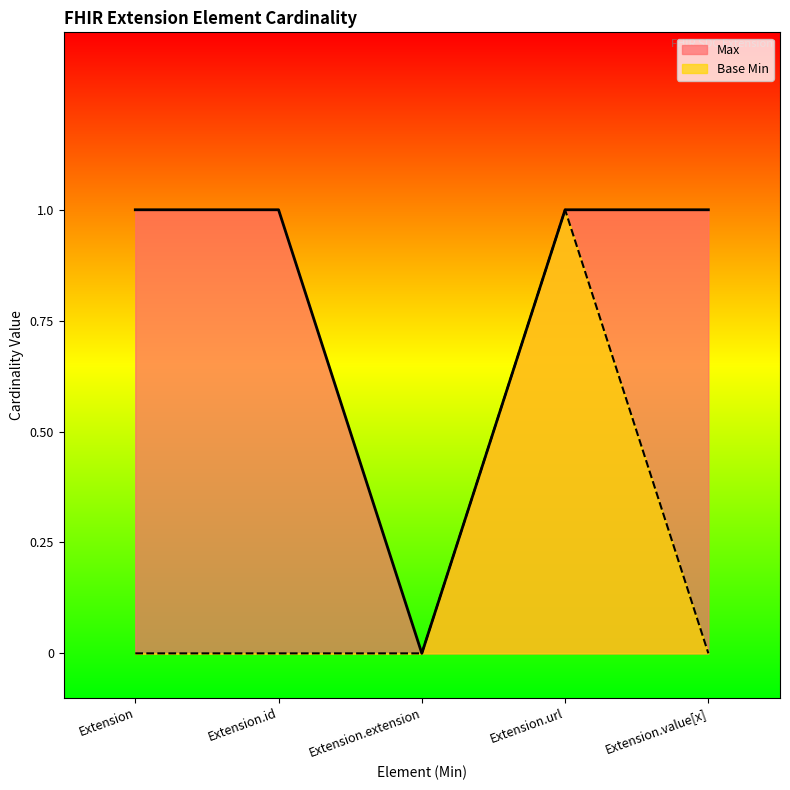

True or false: Max and Base Min intersect in this chart.

False